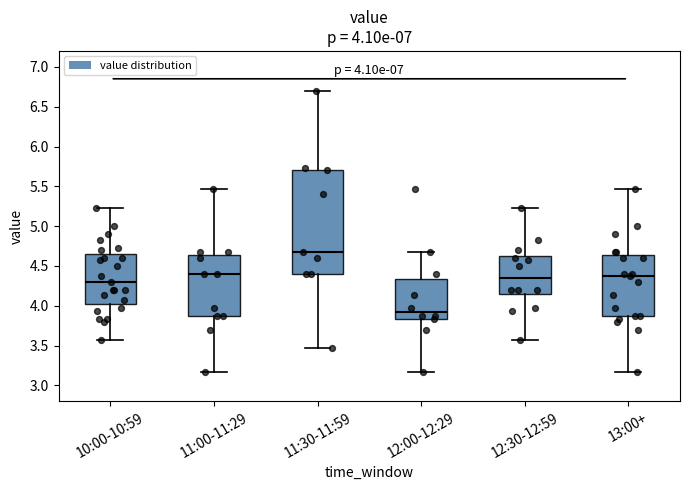

Which box is the tallest, from its lower edge to its upper edge?

11:30-11:59